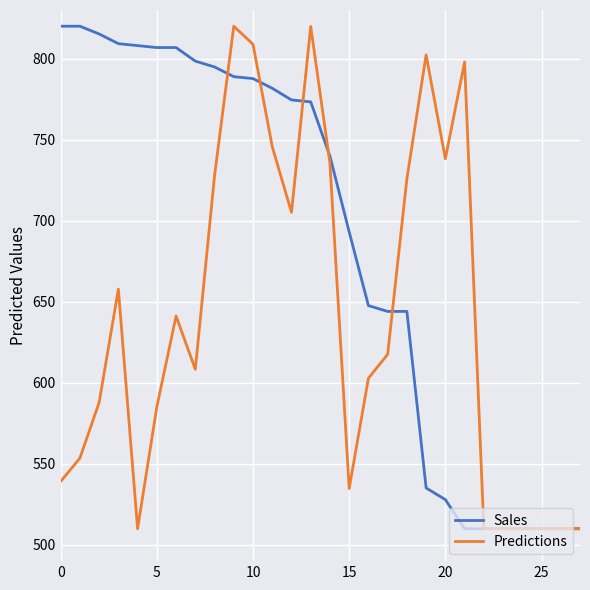

What is the minimum value for Sales?

510.0